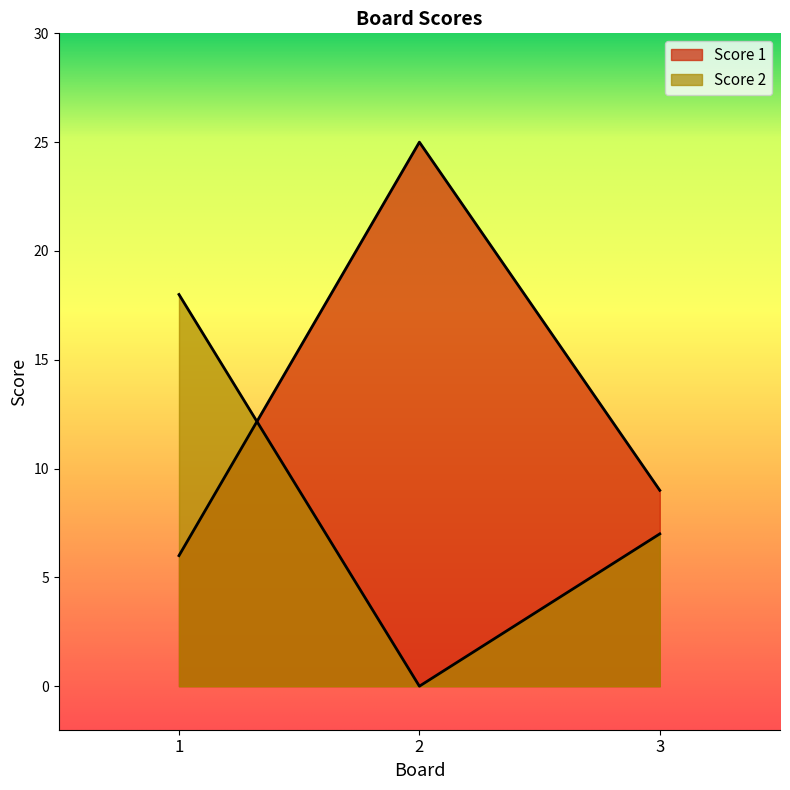

The value of Score 2 at 2 is 0. True or false?

True